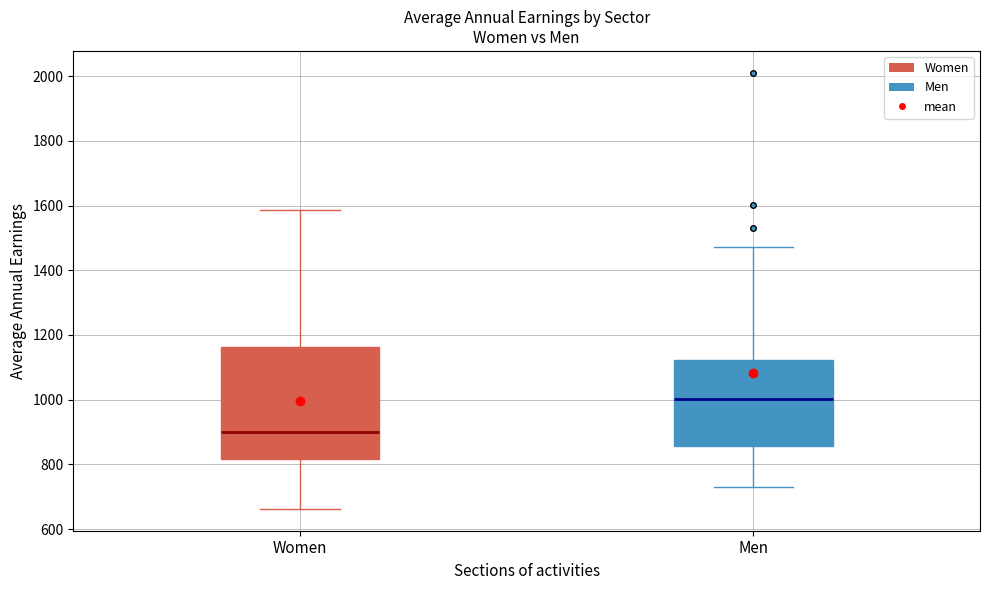

Reading left to right, transcribe this box plot: for each box, give where its median line is, the range the box spans, and where its two whiskers end, as read against the y-axis. The values are not printed on the chart, so give them approximately, as read against the axis.

Women: median 900, box 820 to 1160, whiskers 660 to 1580
Men: median 1000, box 860 to 1120, whiskers 740 to 1480